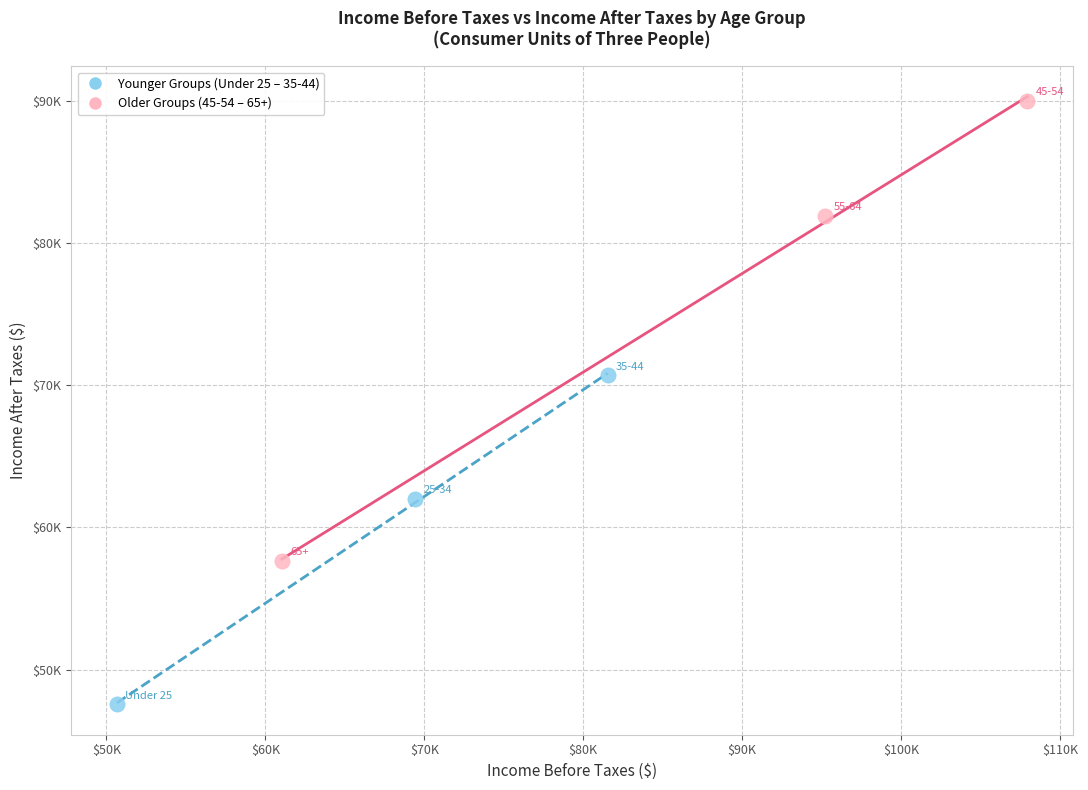

Which series has the widest spread of Y values?

Older Groups (45-54 – 65+)